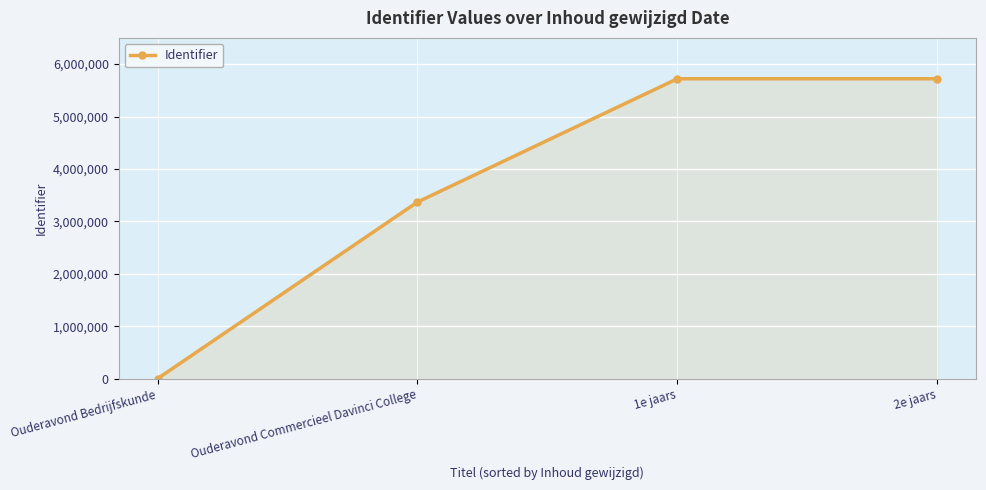

What is the greatest value displayed?

5720384